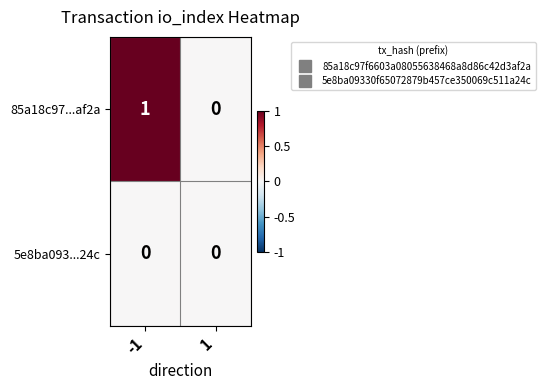

Rank the series by their maximum value, from lowest to highest.

5e8ba093...24c, 85a18c97...af2a